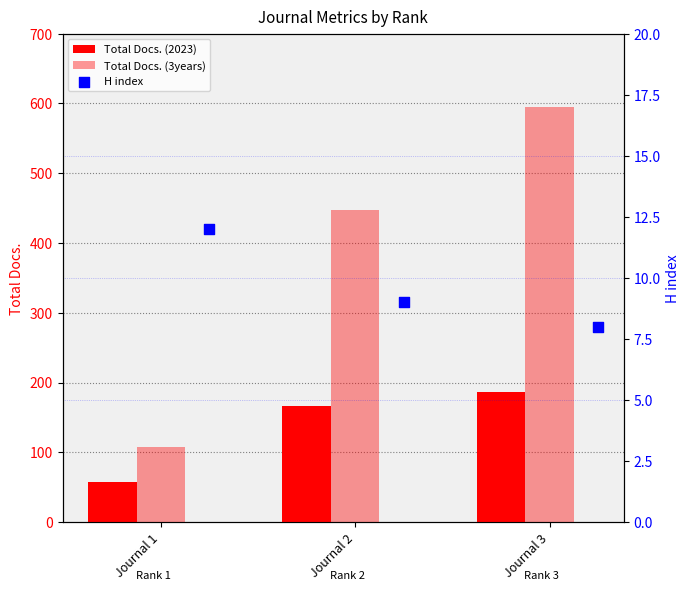

Which series contains the highest Y value?

Total Docs. (3years)